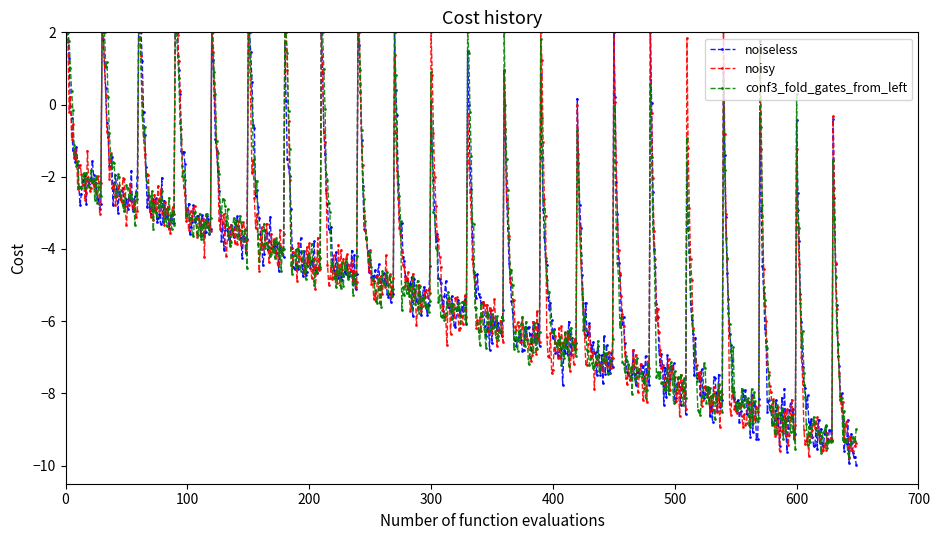

What is the maximum value for conf3_fold_gates_from_left?

2.0